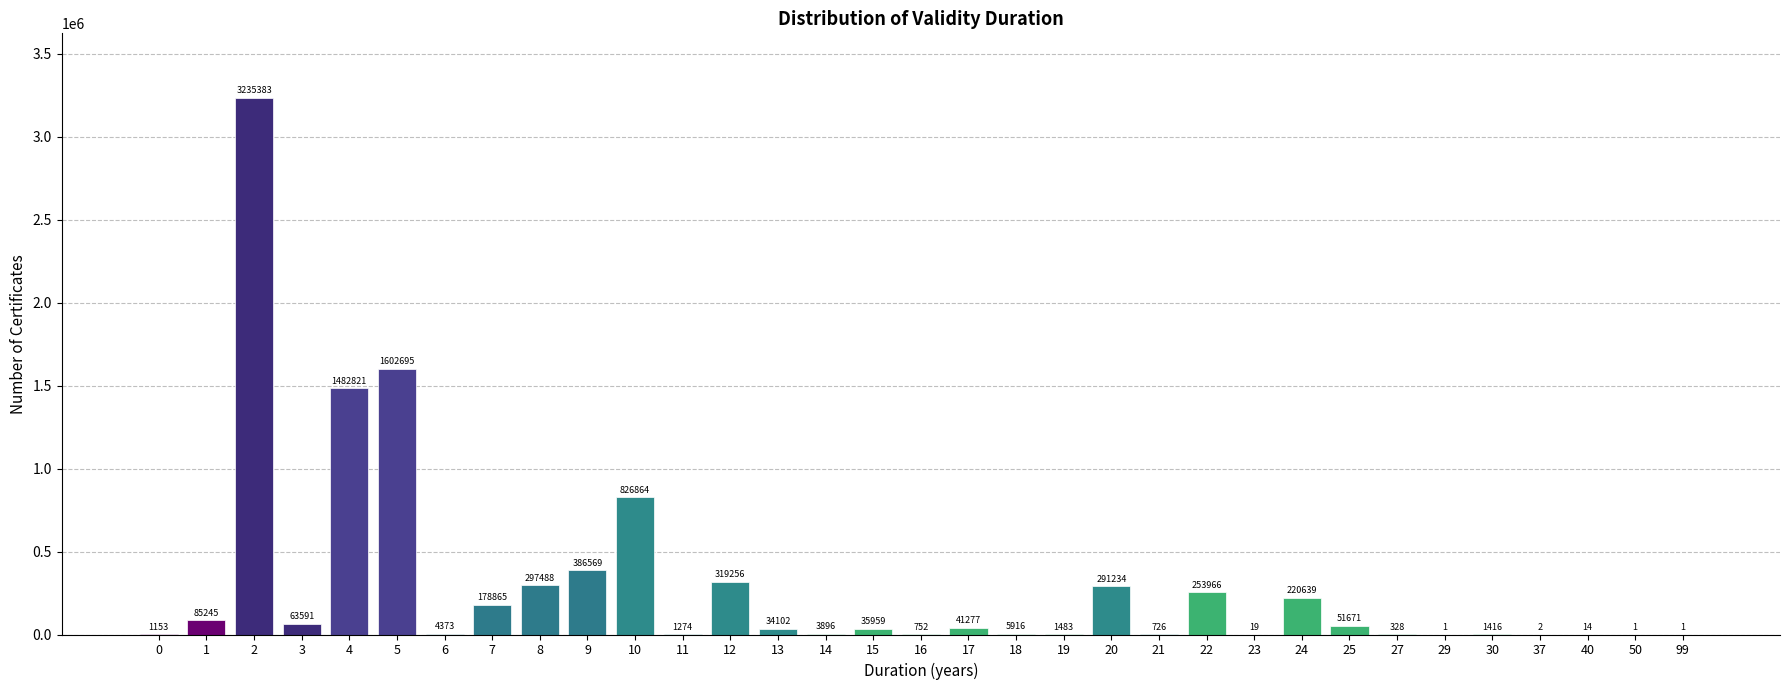

Reading left to right, what are all the values shown in this chart?

0=1153	1=85245	2=3235383	3=63591	4=1482821	5=1602695	6=4373	7=178865	8=297488	9=386569	10=826864	11=1274	12=319256	13=34102	14=3896	15=35959	16=752	17=41277	18=5916	19=1483	20=291234	21=726	22=253966	23=19	24=220639	25=51671	27=328	29=1	30=1416	37=2	40=14	50=1	99=1